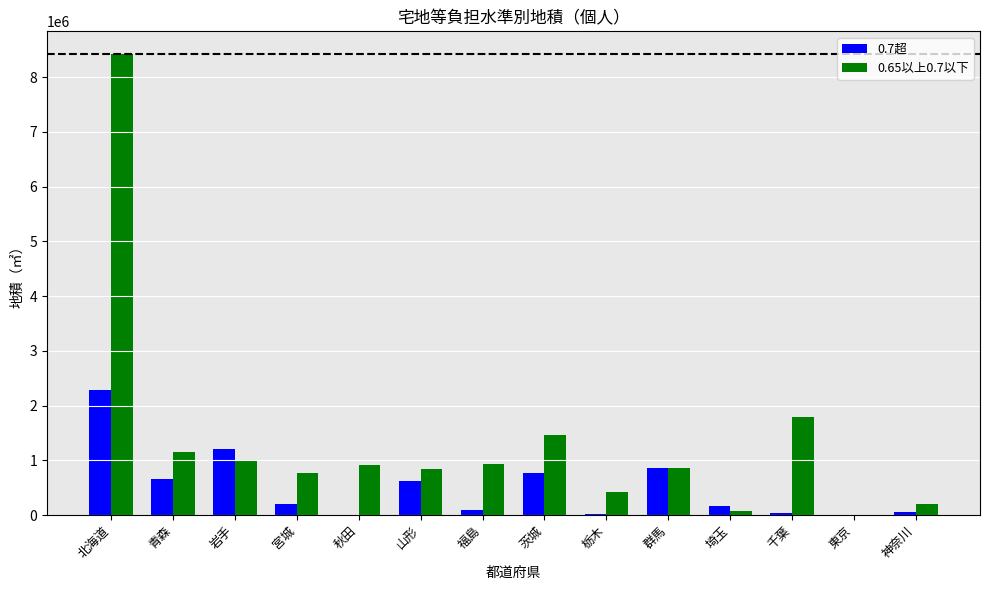

True or false: 0.65以上0.7以下 has a value of 1470443 at 群馬.

False